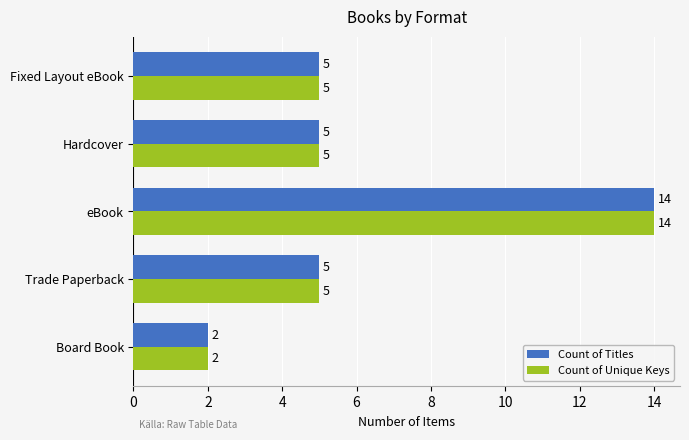

How many series are shown in this chart?

2